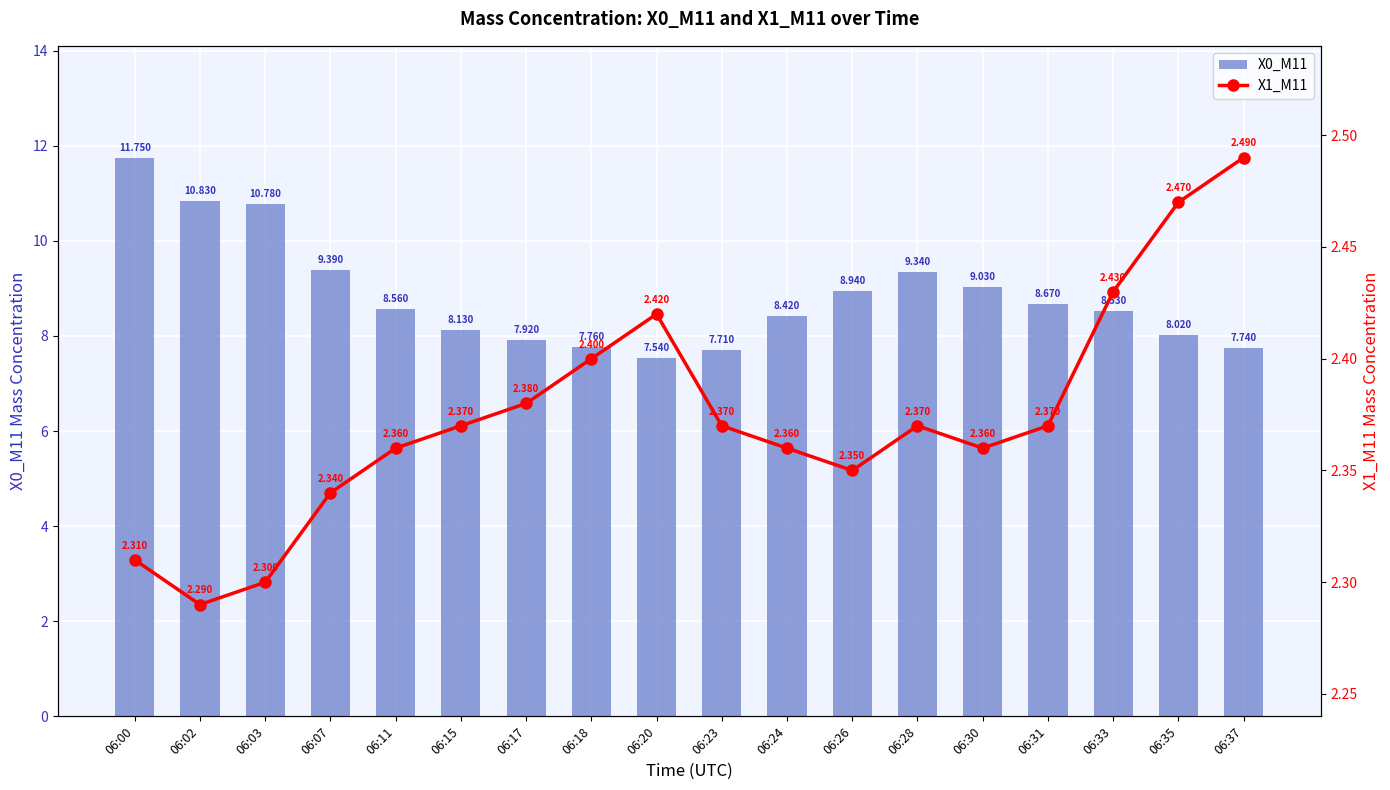

Where is X1_M11 nearest to the value 2?

06:02